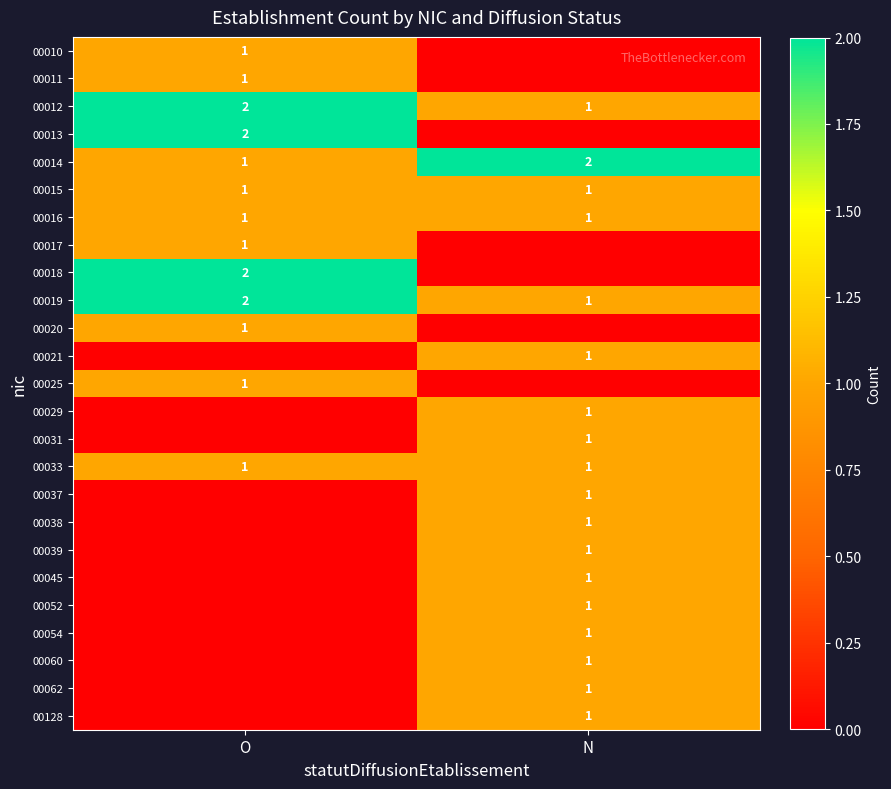

What is the difference between the 00019 values at N and O?

1